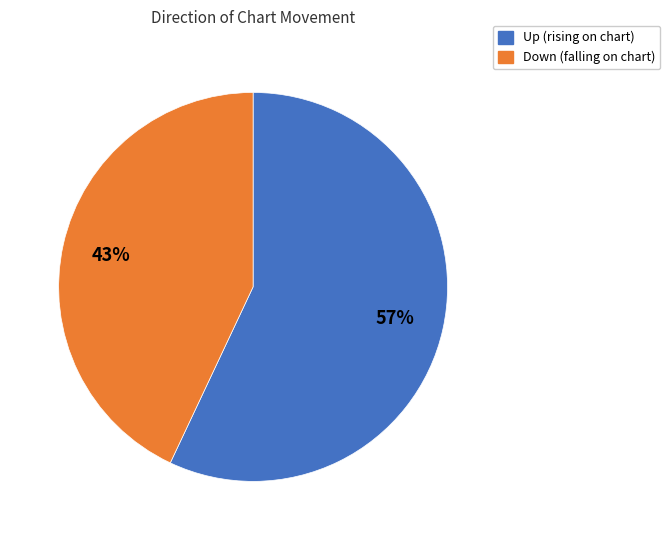

Is there a majority slice in this chart?

Yes